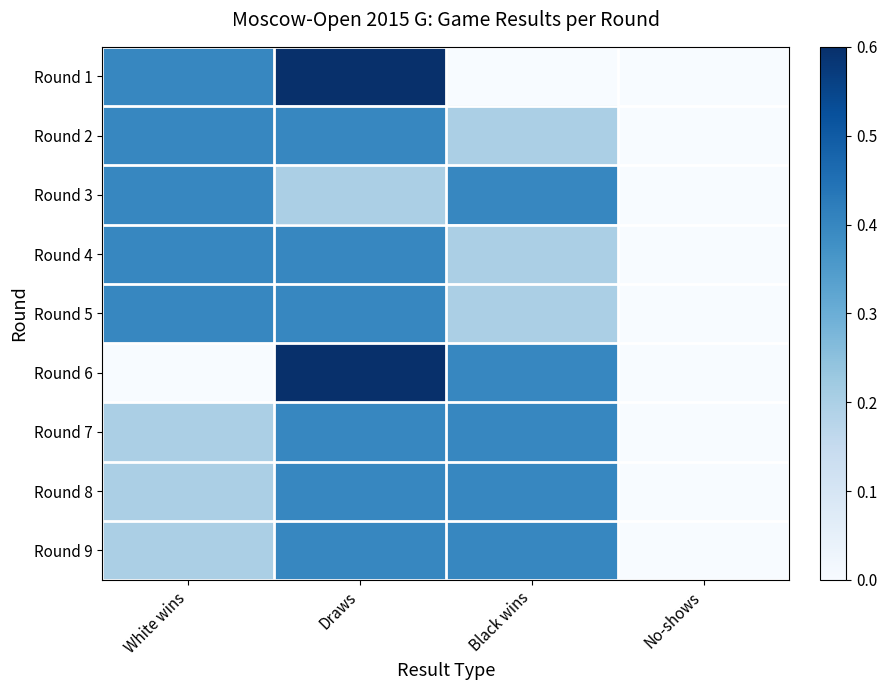

At which category is the sum across all series the highest?

Draws